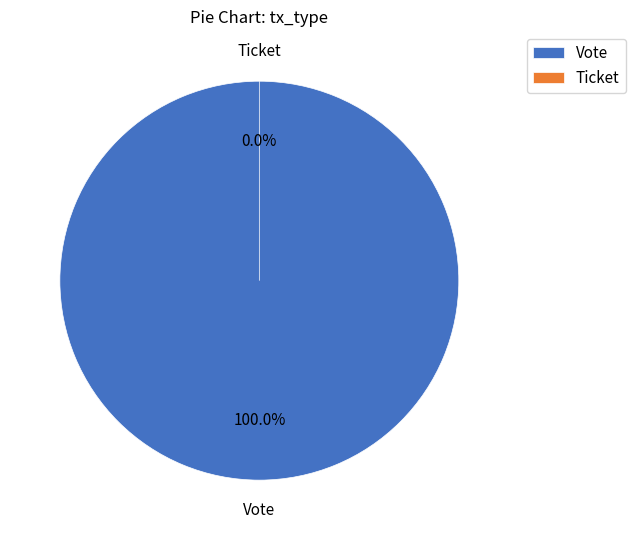

What is the change in value from Vote to Ticket?

-1